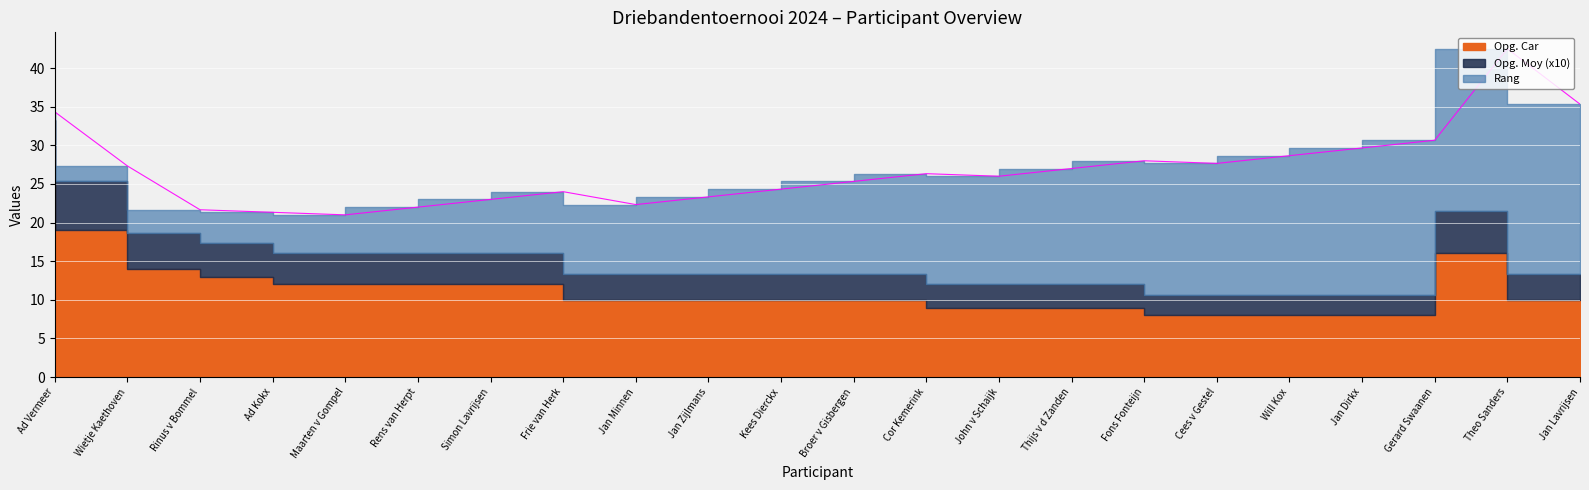

At Jan Minnen, list the series in order from smallest to largest.

Opg. Moy (x10), Rang, Opg. Car